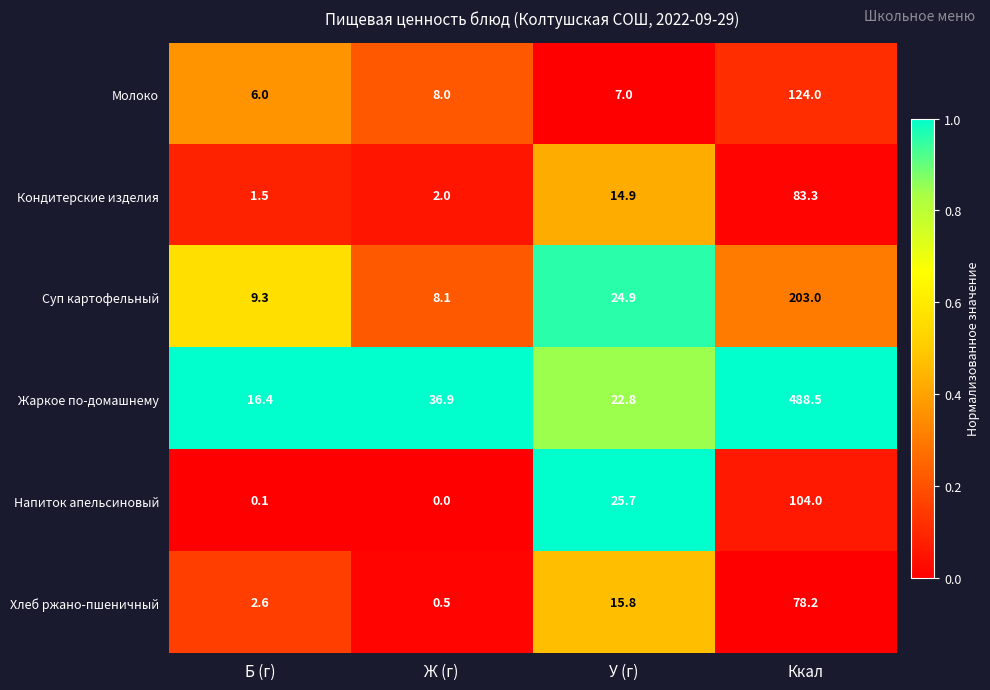

Which series has the largest range (max minus min)?

Жаркое по-домашнему